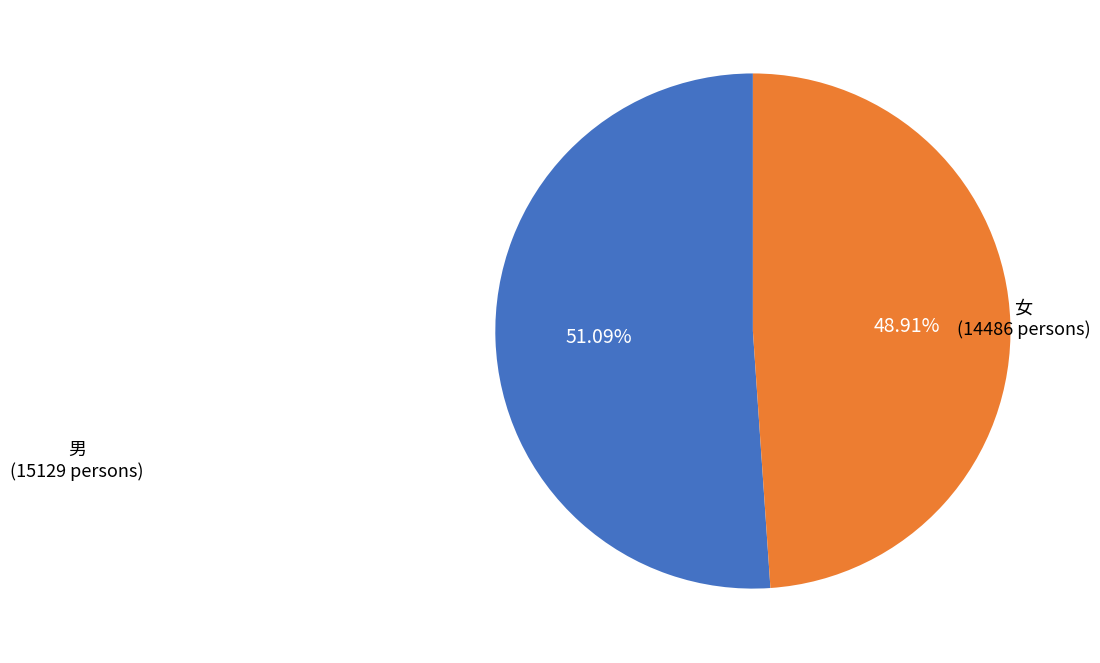

What percentage is the 女 slice, to the nearest percent?

49%